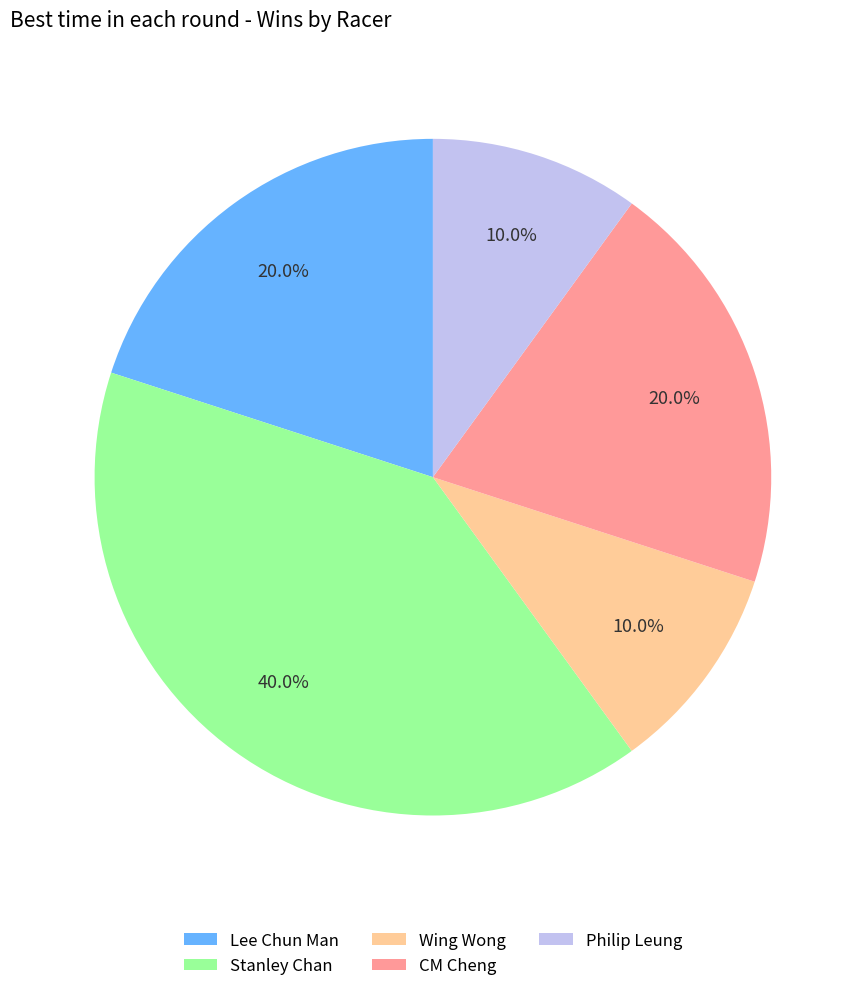

How many segments does this pie chart have?

5